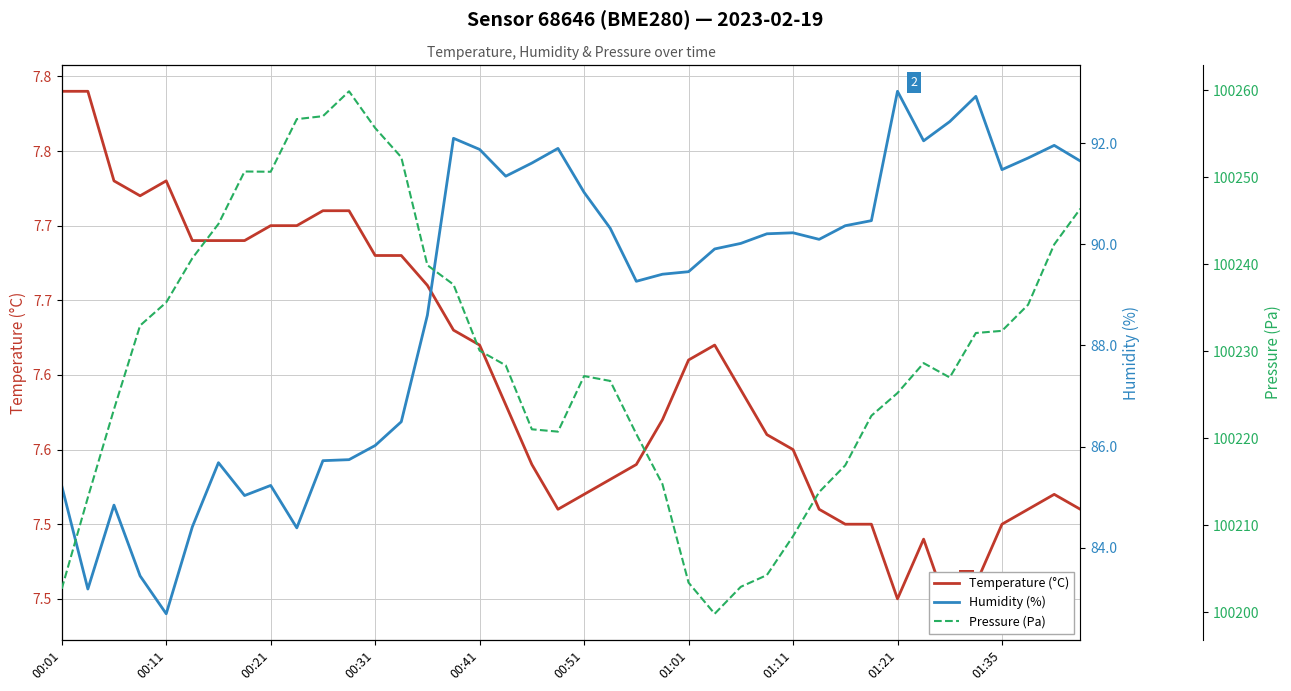

How many values in the Pressure (Pa) series are below 100228?

19